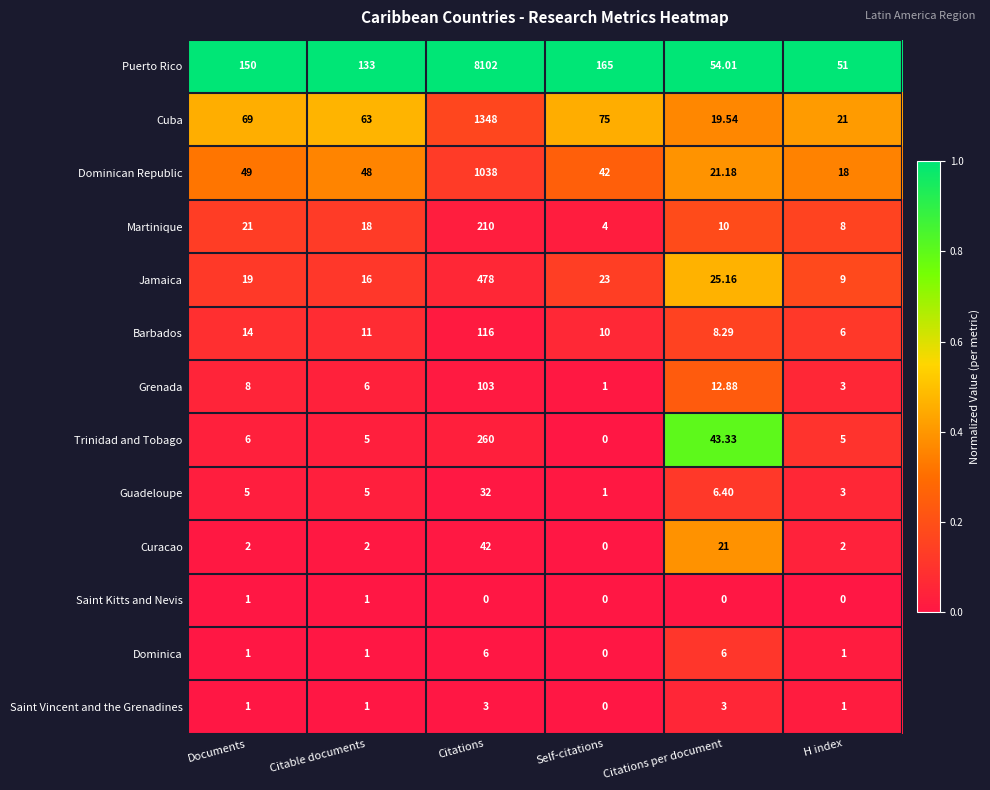

At which label does Barbados first exceed 11?

Documents